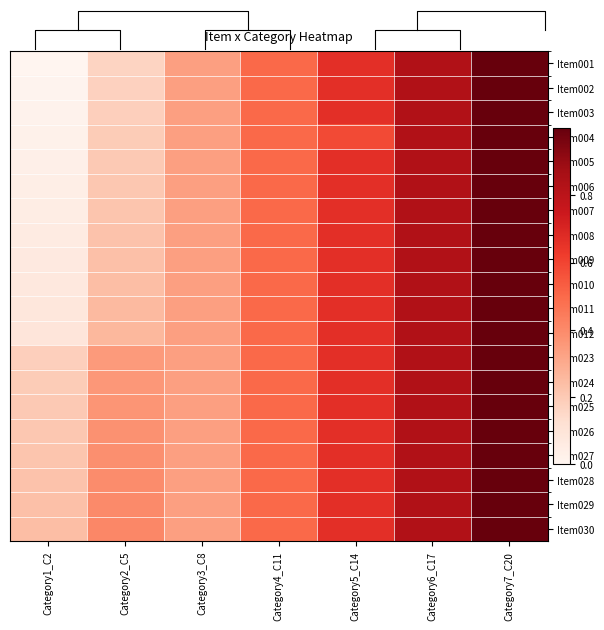

What is the sum of all Item024 values?

3.9